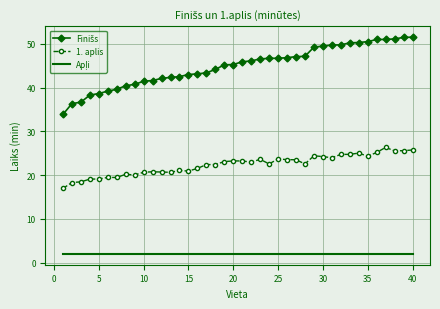

What is the maximum value shown in the chart?

51.5